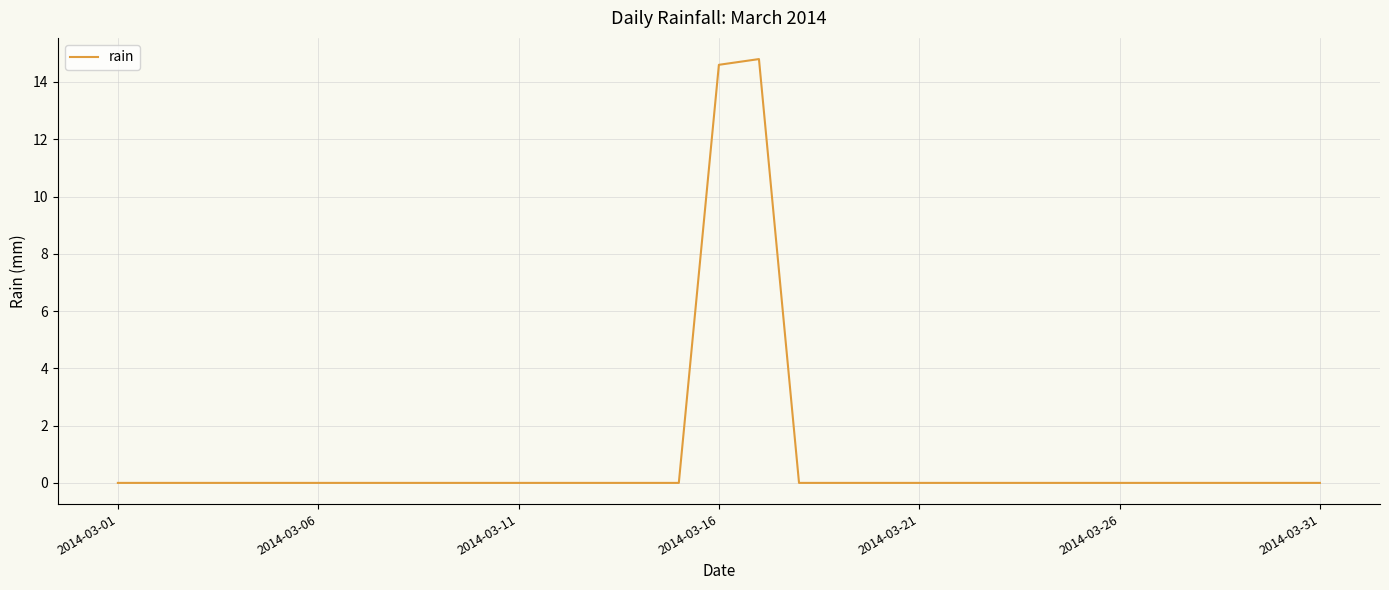

What is the greatest value displayed?

14.8